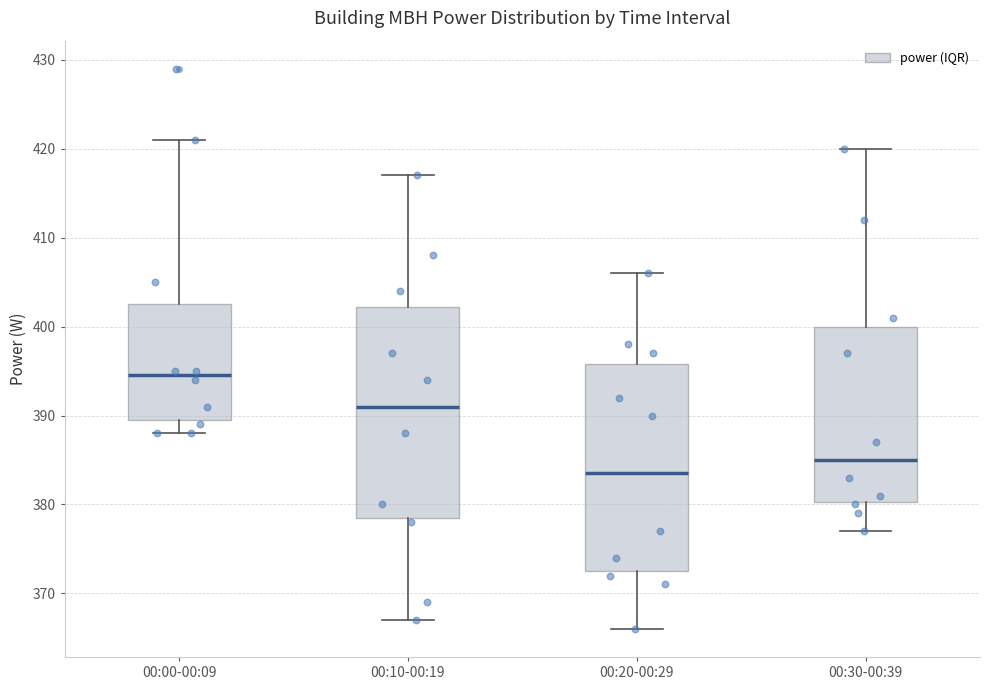

Reading left to right, read every box against the y-axis: the position of its median line, the range the box covers, and the ends of its whiskers. The values are not printed on the chart, so give them approximately, as read against the axis.

00:00-00:09: median 395, box 390 to 403, whiskers 388 to 421
00:10-00:19: median 391, box 379 to 402, whiskers 367 to 417
00:20-00:29: median 384, box 373 to 396, whiskers 366 to 406
00:30-00:39: median 385, box 380 to 400, whiskers 377 to 420